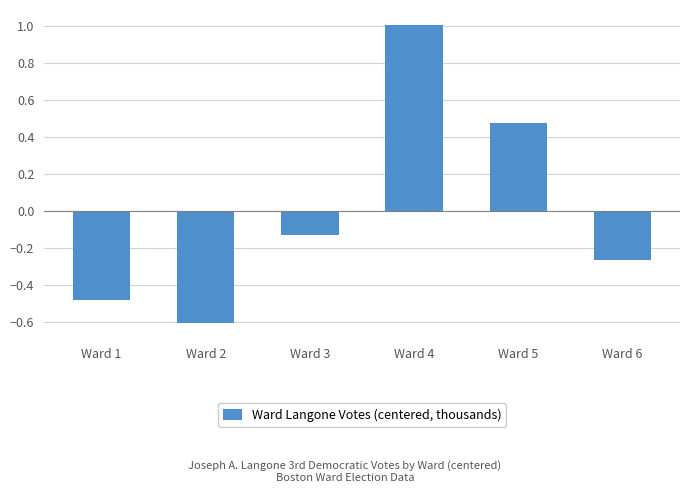

What is the change in value from Ward 1 to Ward 5?

+1.0